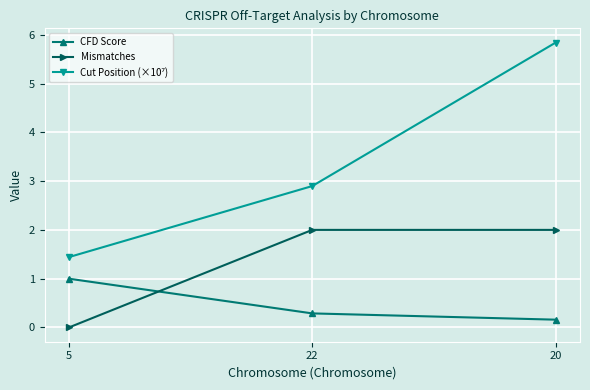

What is the difference between the highest and lowest values at 22?

2.6